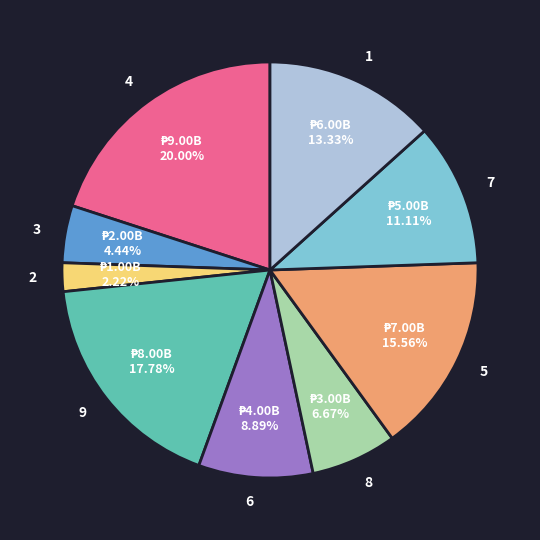

Which category has the biggest portion of the pie?

4